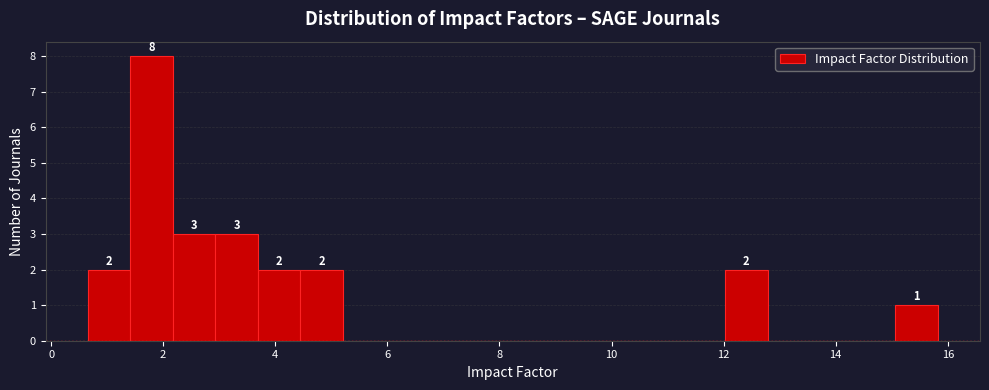

Around what value on the x-axis is the tallest bar? Give the approximate position of its centre, as read against the axis.

1.8